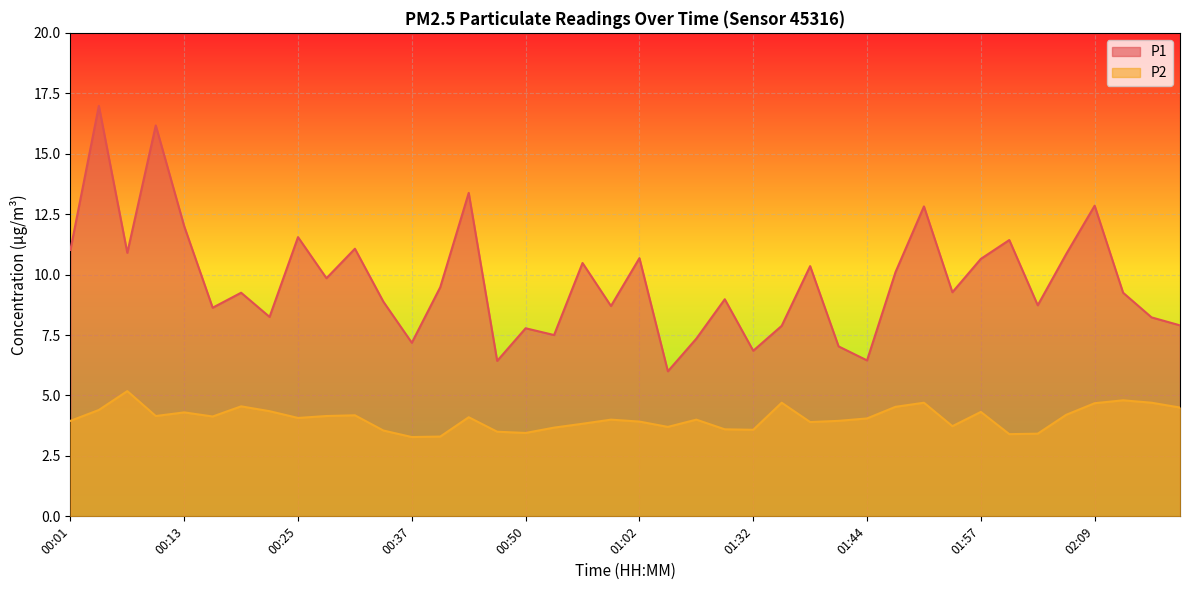

At which category does P1 reach its first local valley?

00:07